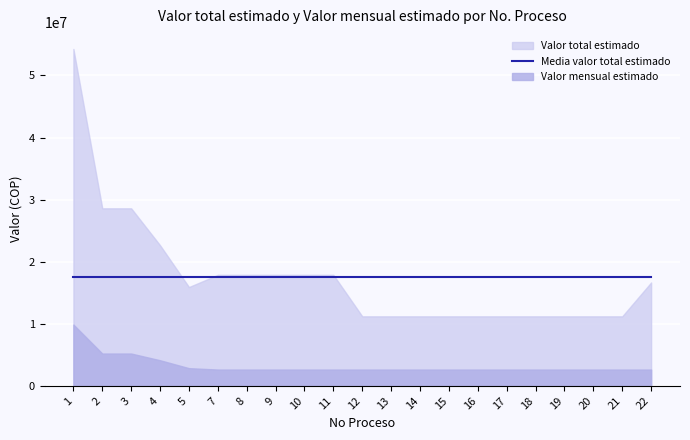

Which series has the largest total across all categories?

Valor total estimado